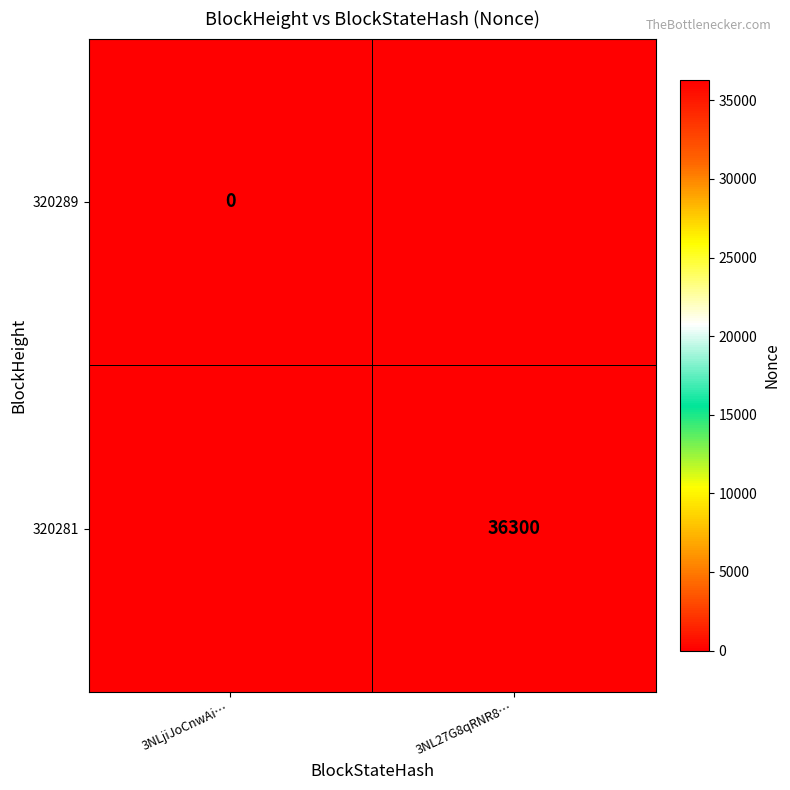

How many data points does each series have?

2